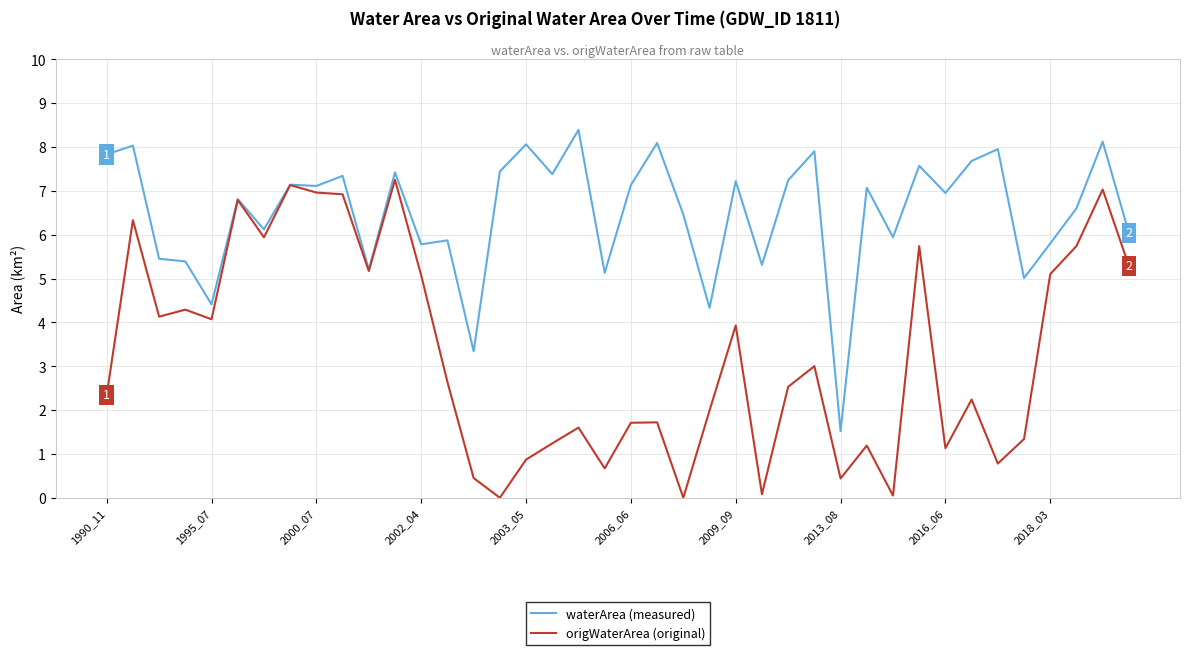

Rank the series by their maximum value, from lowest to highest.

origWaterArea (original), waterArea (measured)